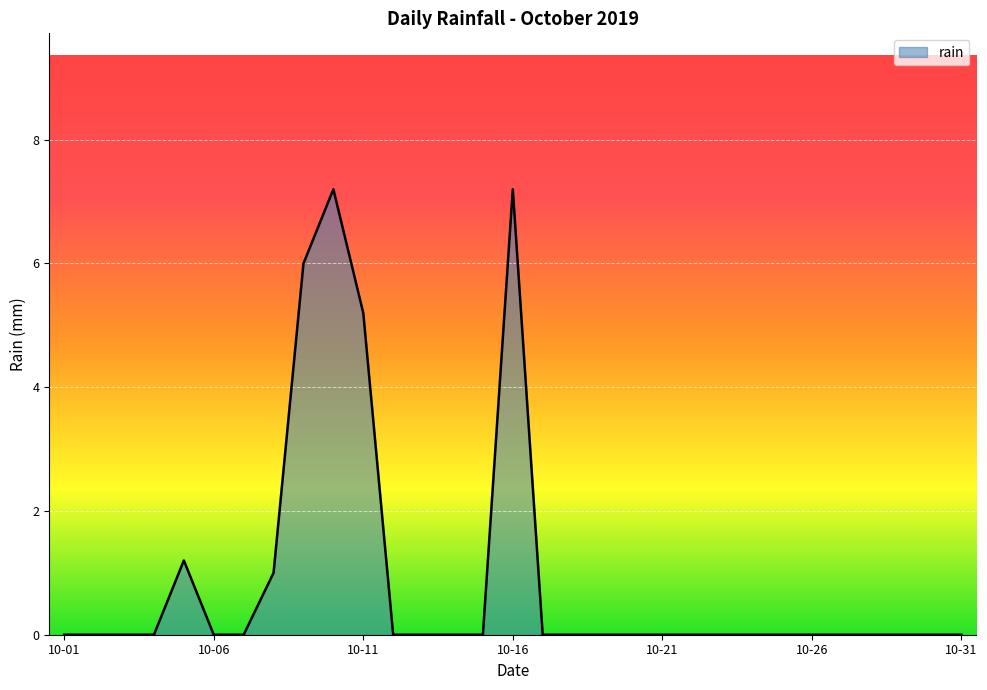

What is the average value?

0.9